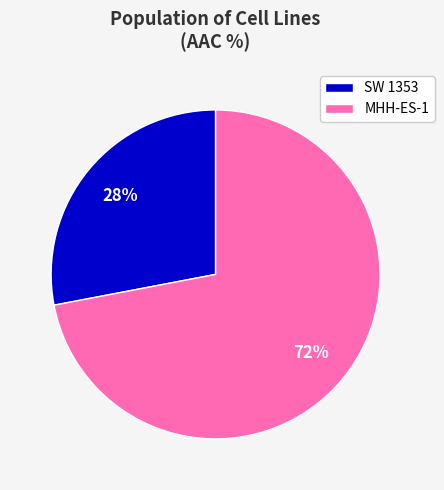

To the nearest percent, what is the difference between the largest and smallest slice percentages?

44%